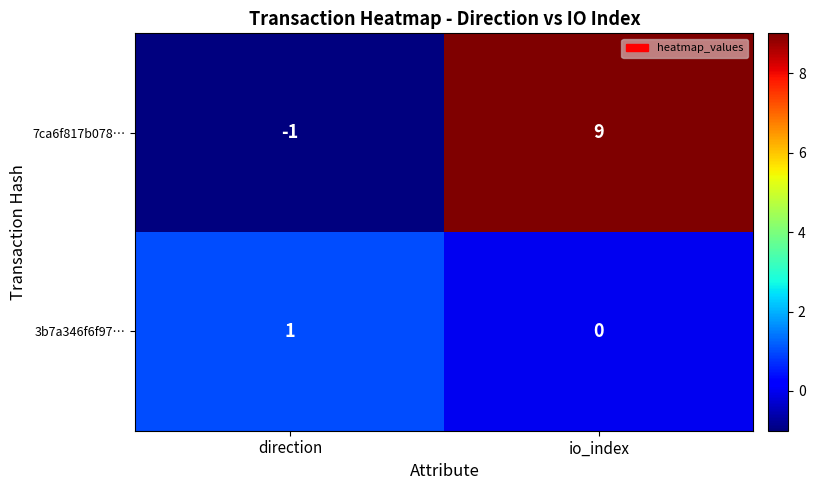

Reading right to left, extract all data points from this chart.

7ca6f817b078…: io_index=9	direction=-1
3b7a346f6f97…: io_index=0	direction=1